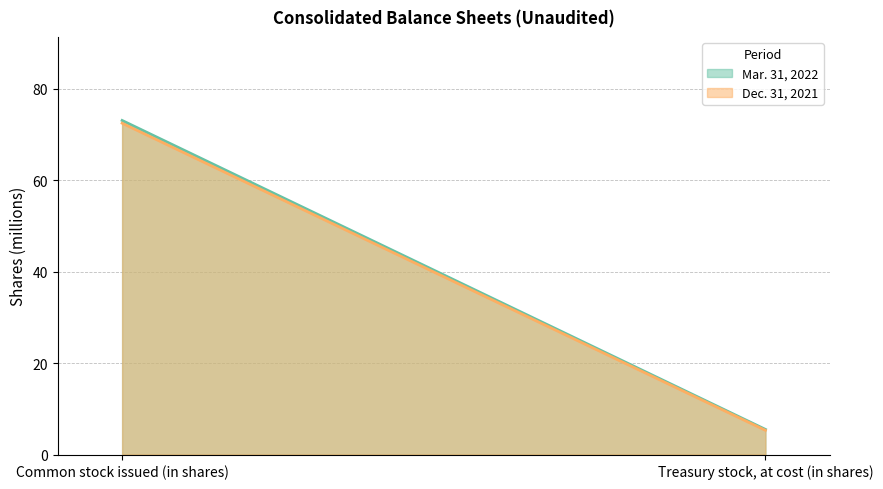

What is the label of the 1st point from the right?

Treasury stock, at cost (in shares)